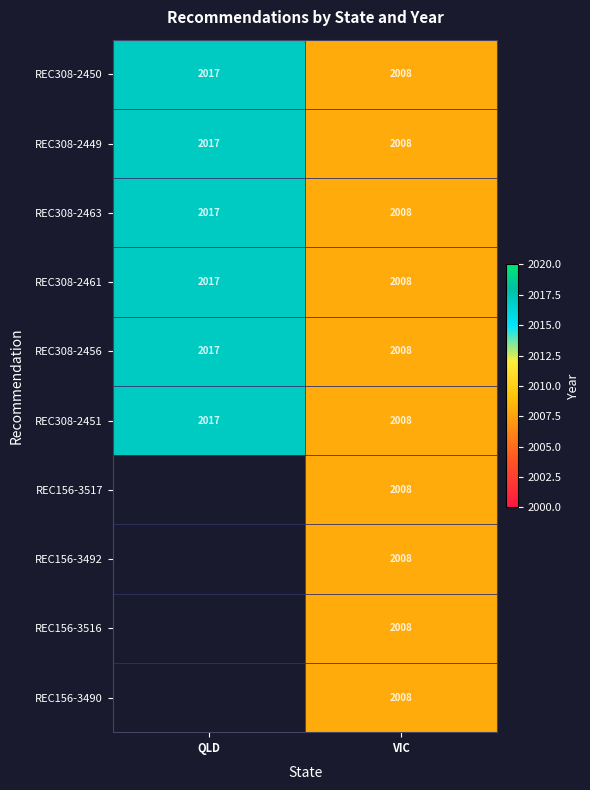

What is the highest value of the REC308-2450 series?

2017